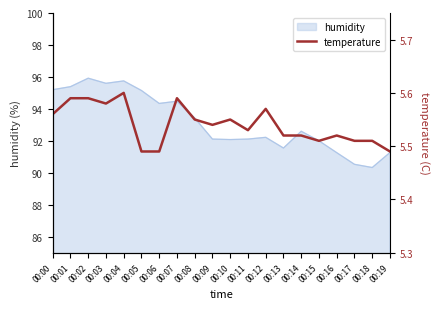

Reading left to right, what are all the values shown in this chart?

5.6	5.6	5.6	5.6	5.6	5.5	5.5	5.6	5.5	5.5	5.5	5.5	5.6	5.5	5.5	5.5	5.5	5.5	5.5	5.5